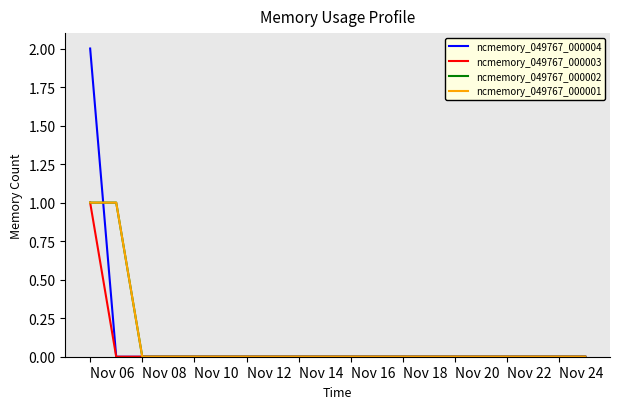

Is this an area chart (filled region under the line)?

No